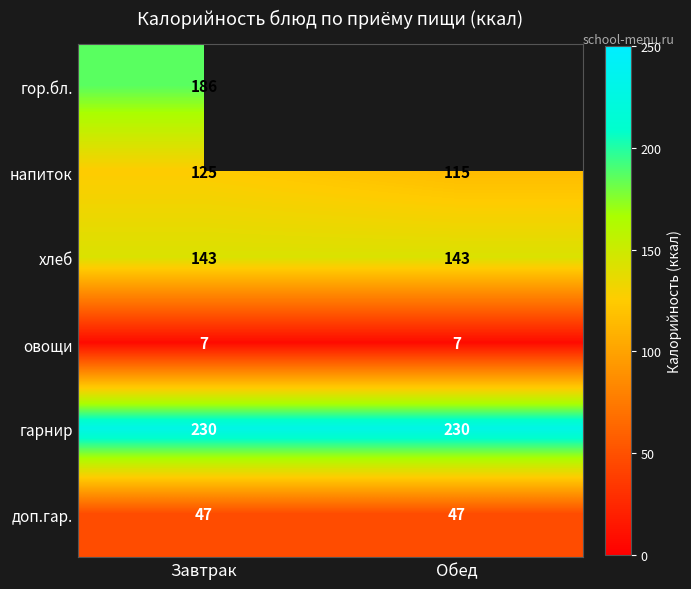

At which category does the chart reach its minimum across all series?

Завтрак